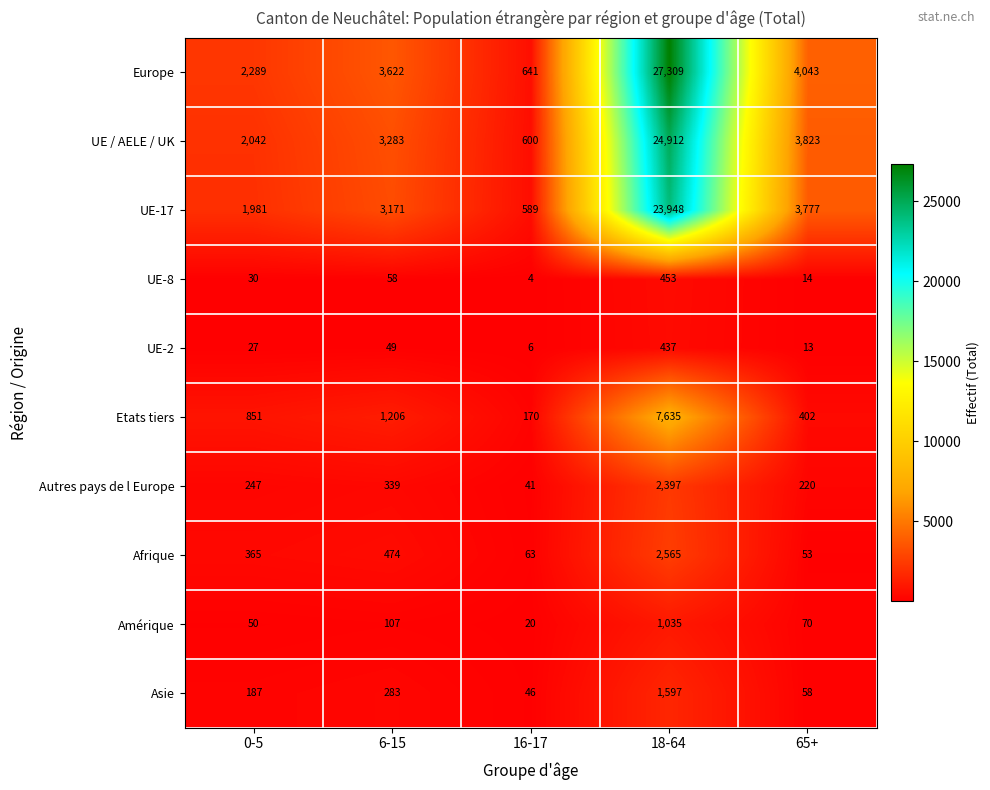

The value of Europe at 16-17 is 641. True or false?

True